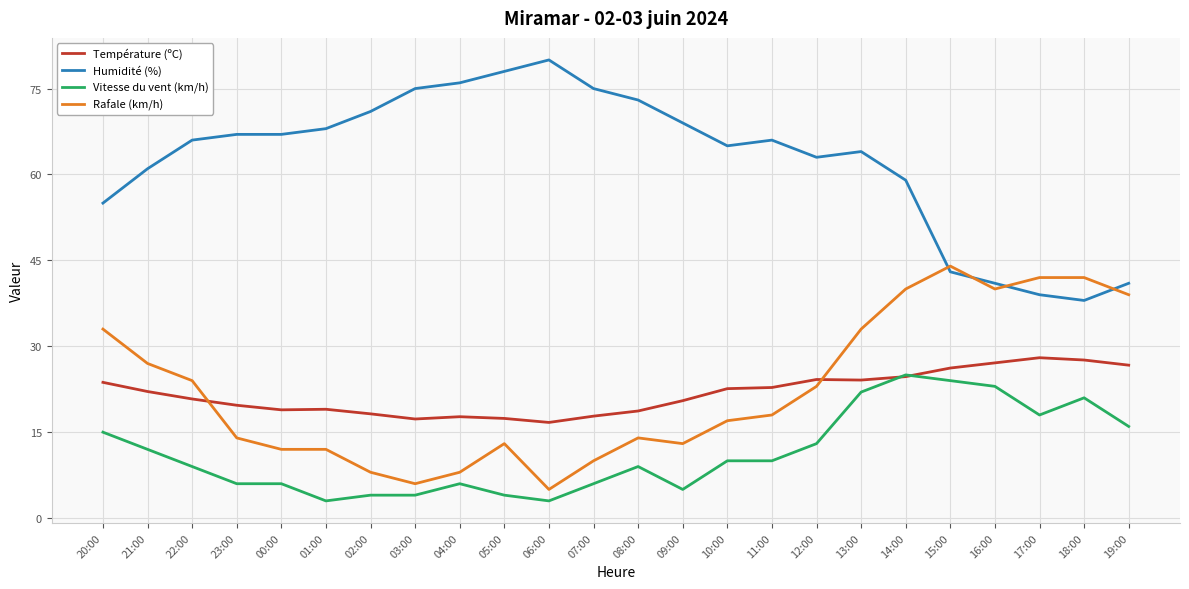

What is the spread (max minus min) of values at 23:00?

61.0